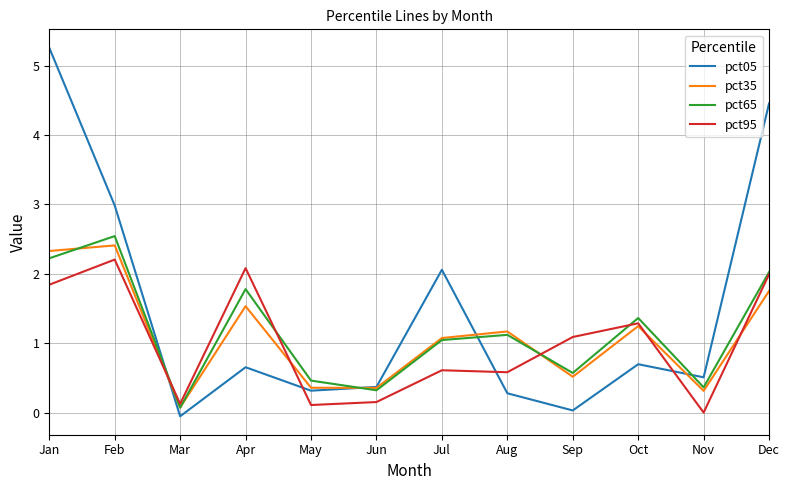

What is the difference between the pct35 values at Aug and Apr?

0.4